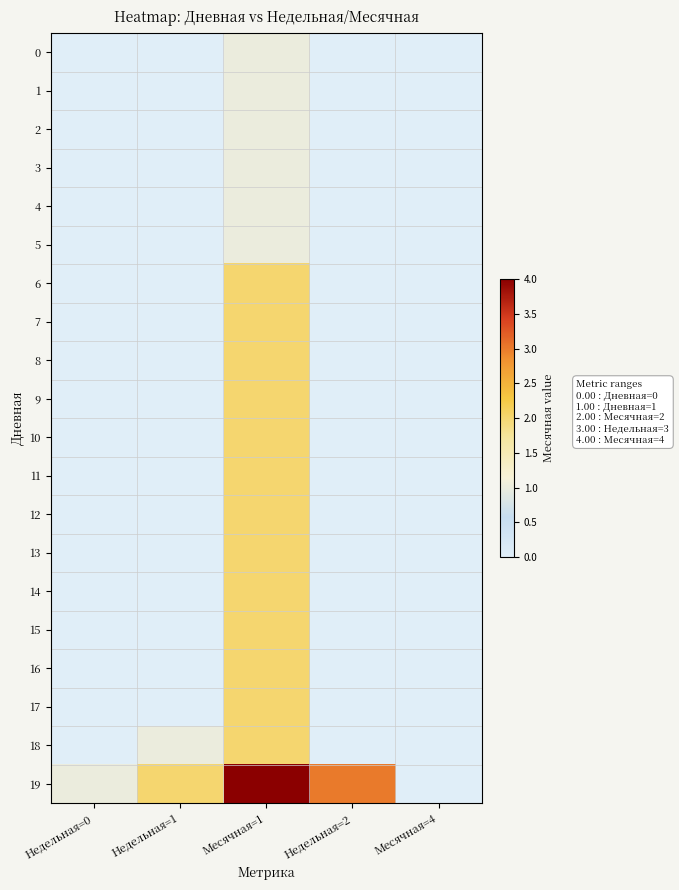

What is the spread (max minus min) of values at Недельная=0?

1